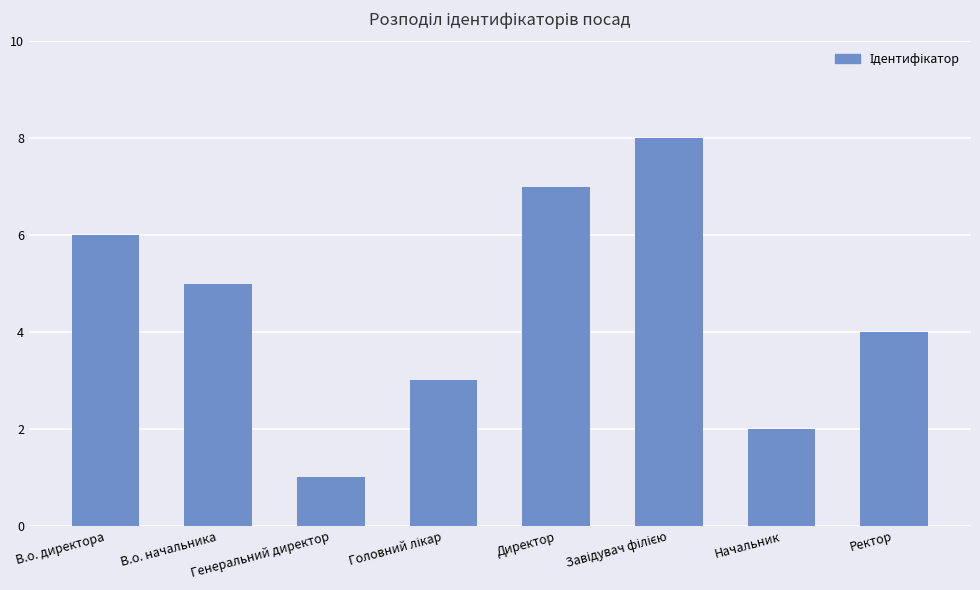

What is the label of the 6th bar from the right?

Генеральний директор